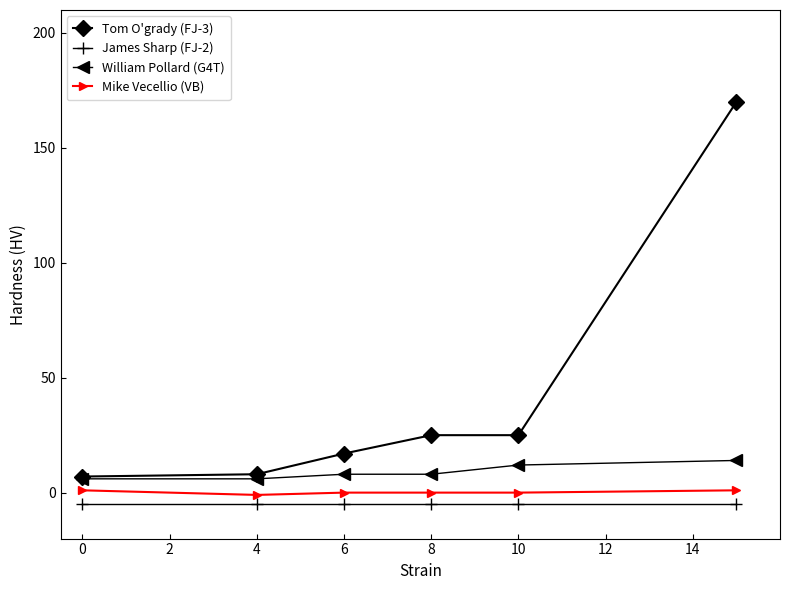

Reading left to right, transcribe all the data shown in this chart.

Tom O'grady (FJ-3): 7	8	17	25	25	170
James Sharp (FJ-2): -5	-5	-5	-5	-5	-5
William Pollard (G4T): 6	6	8	8	12	14
Mike Vecellio (VB): 1	-1	0	0	0	1